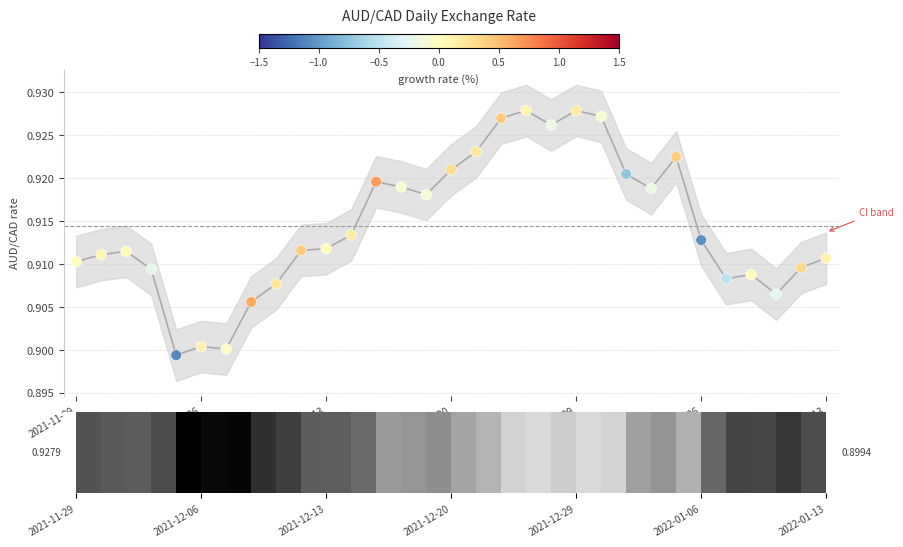

Which series has the largest total across all categories?

AUD/CAD line